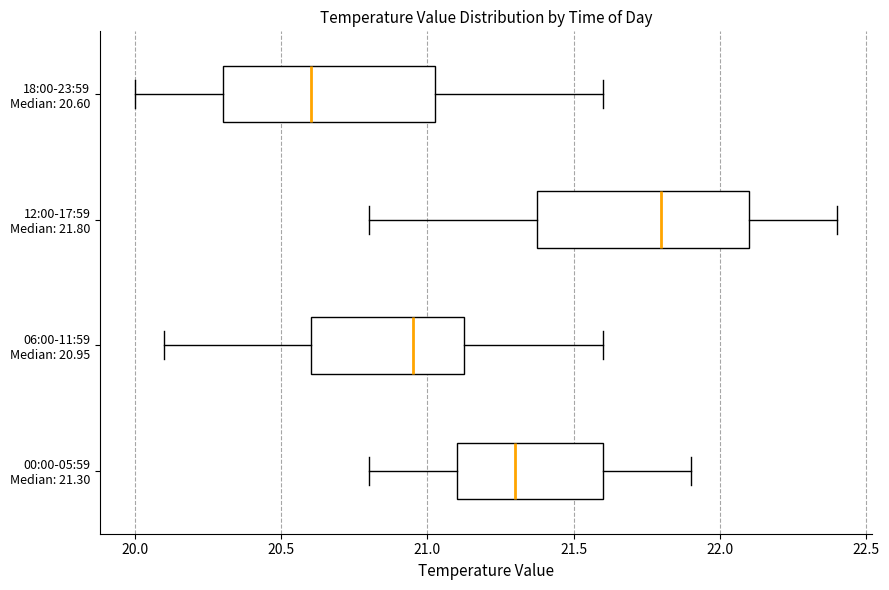

Reading bottom to top, transcribe this box plot: for each box, give where its median line is, the range the box spans, and where its two whiskers end, as read against the x-axis. The values are not printed on the chart, so give them approximately, as read against the axis.

00:00-05:59 Median: 21.30: median 21.30, box 21.10 to 21.60, whiskers 20.80 to 21.90
06:00-11:59 Median: 20.95: median 20.95, box 20.60 to 21.15, whiskers 20.10 to 21.60
12:00-17:59 Median: 21.80: median 21.80, box 21.40 to 22.10, whiskers 20.80 to 22.40
18:00-23:59 Median: 20.60: median 20.60, box 20.30 to 21.05, whiskers 20.00 to 21.60